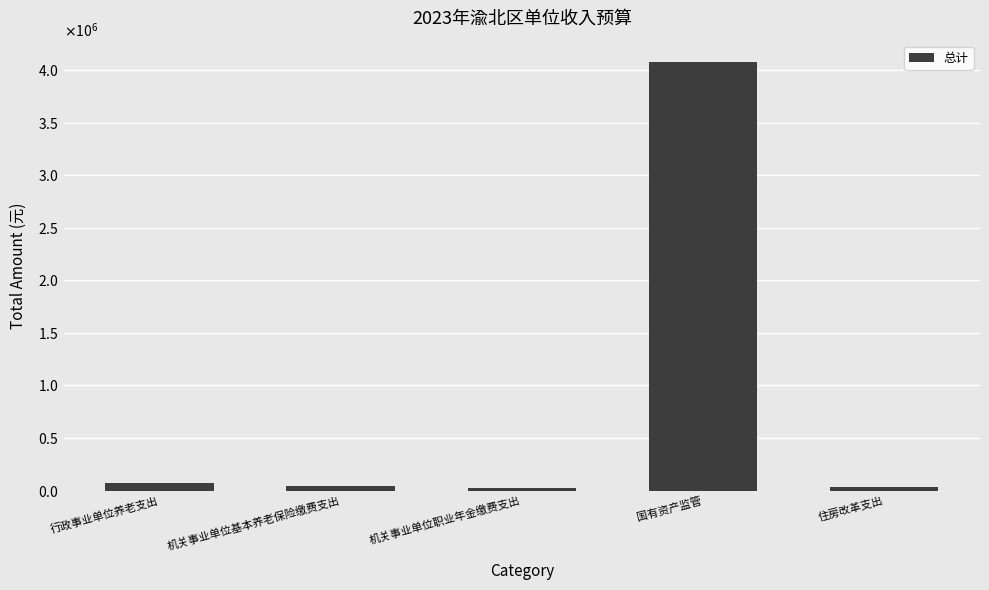

Rank the categories by value from lowest to highest.

机关事业单位职业年金缴费支出, 住房改革支出, 机关事业单位基本养老保险缴费支出, 行政事业单位养老支出, 国有资产监管